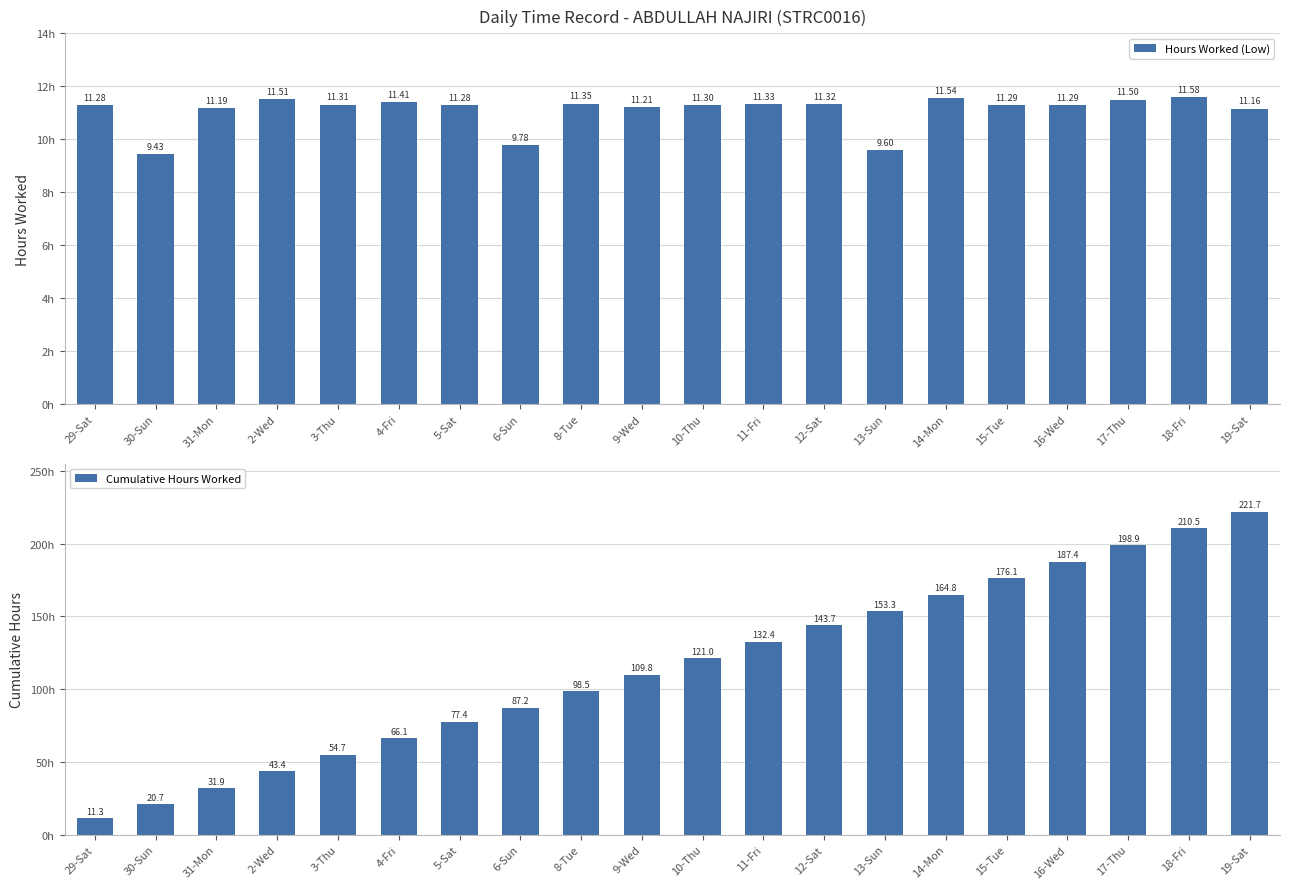

Are the bars horizontal?

No